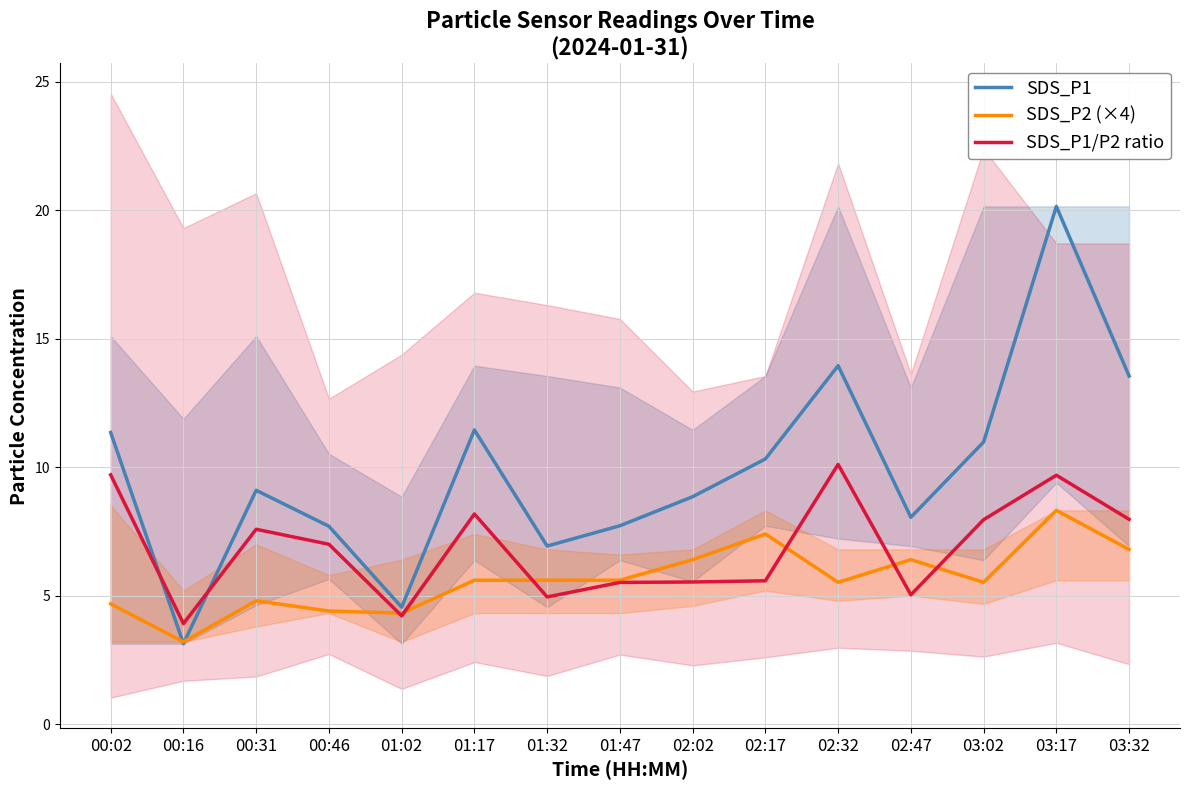

How many times do SDS_P1/P2 ratio and SDS_P1 cross each other?

2